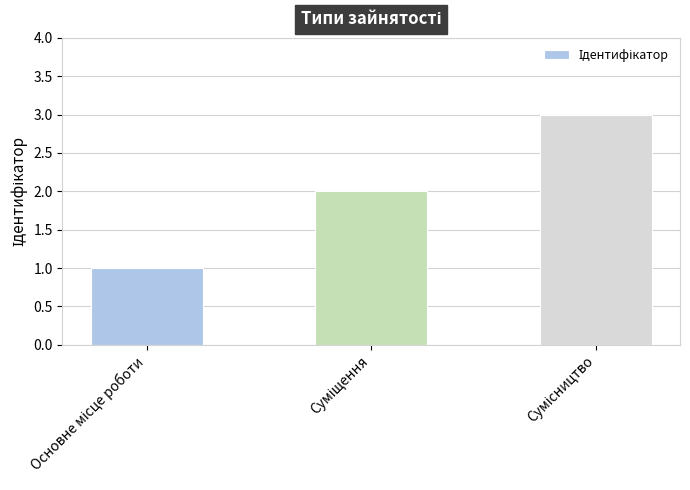

What is the greatest value displayed?

3